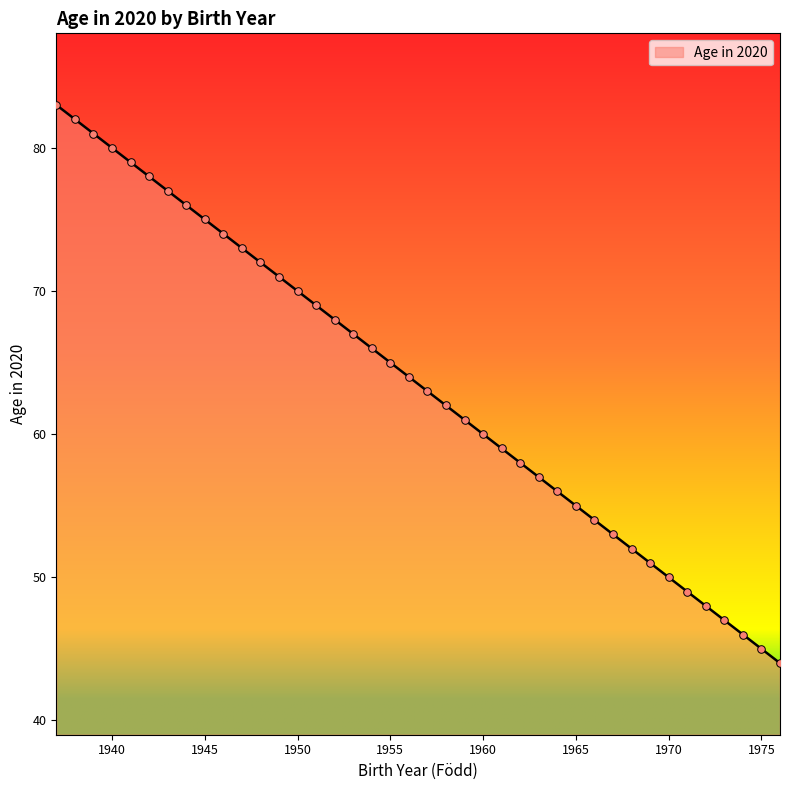

What is the smallest value displayed?

44